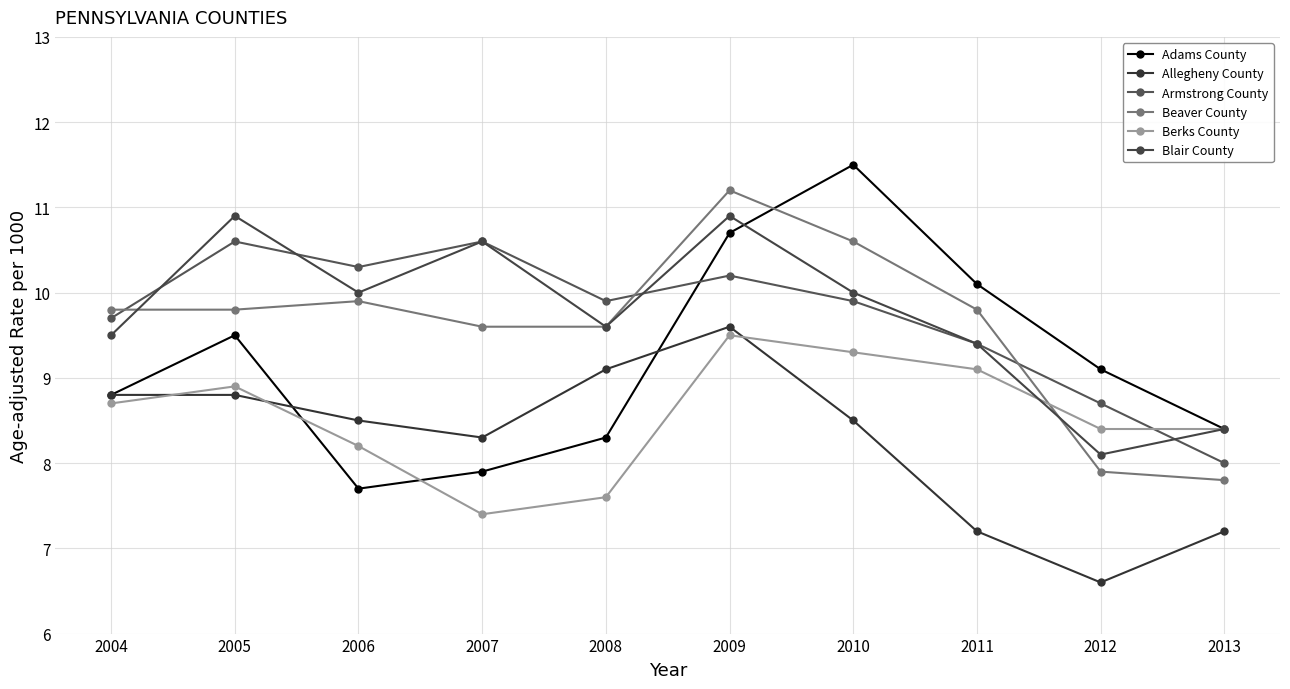

What is the sum of all Armstrong County values?

97.3